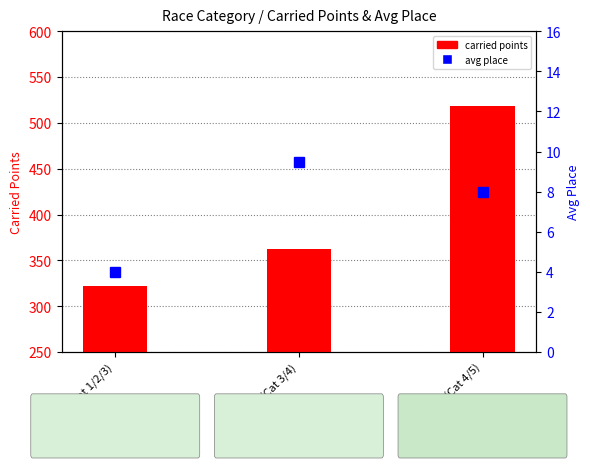

Reading right to left, extract all data points from this chart.

carried points: 518.4	362.1	322.3
avg place: 8.0	9.5	4.0